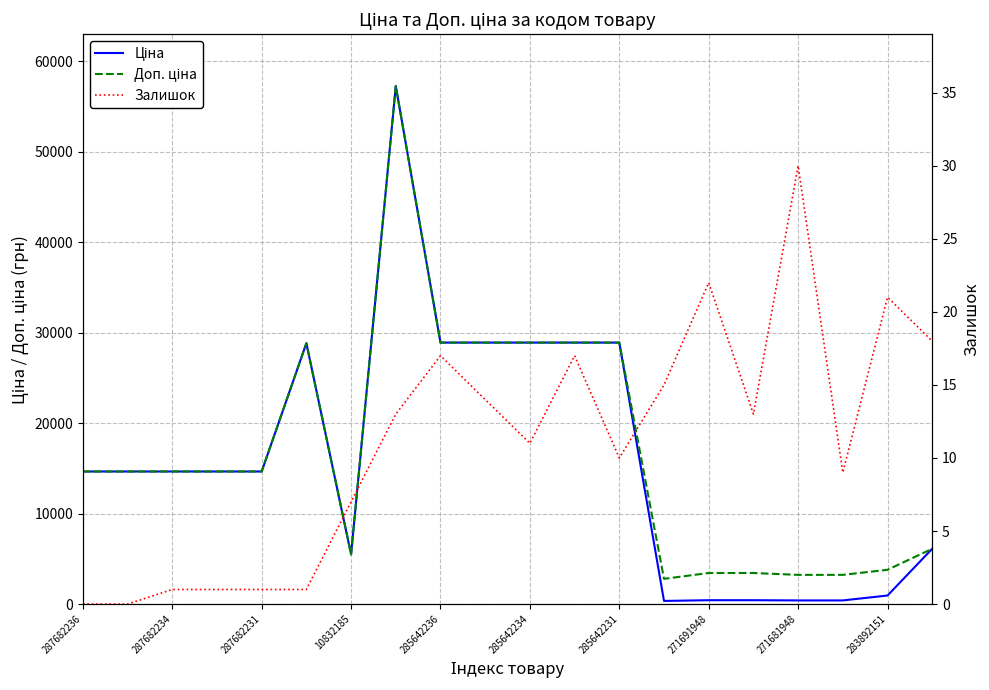

The Доп. ціна series shows 3228.8 at 17. True or false?

True